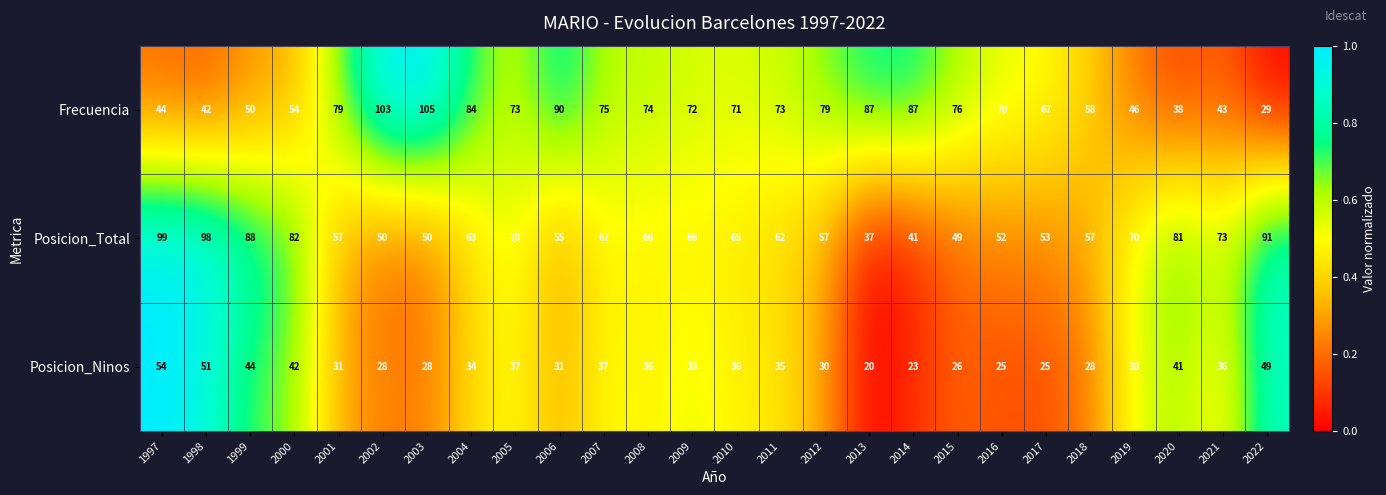

What is the sum of all Frecuencia values?

1769